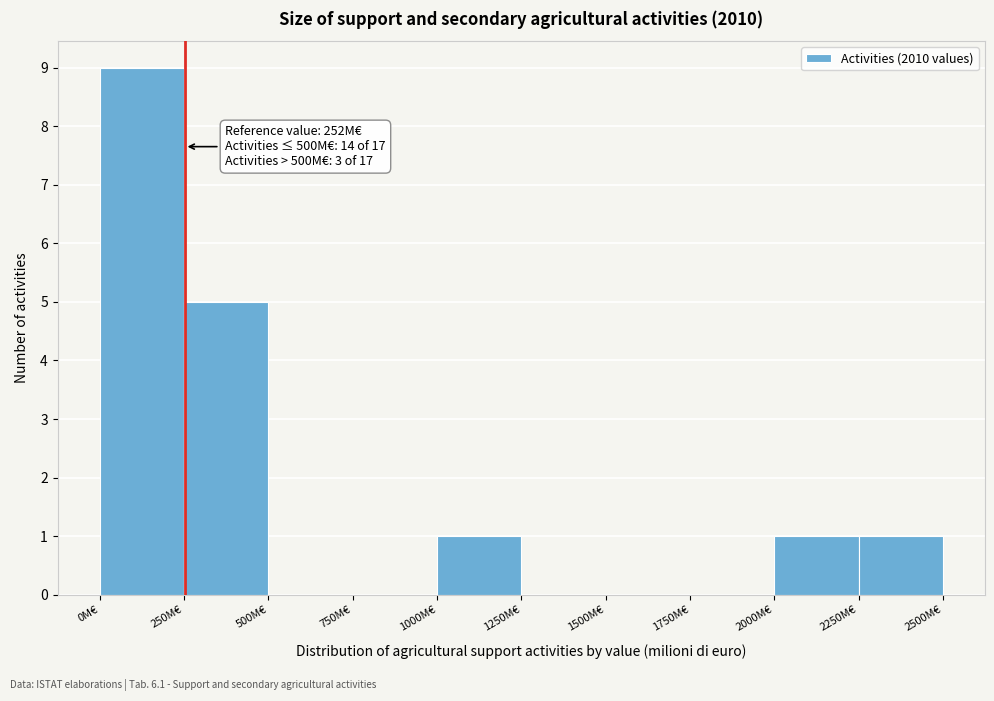

Over which range of the x-axis is the bar tallest?

0 to 250